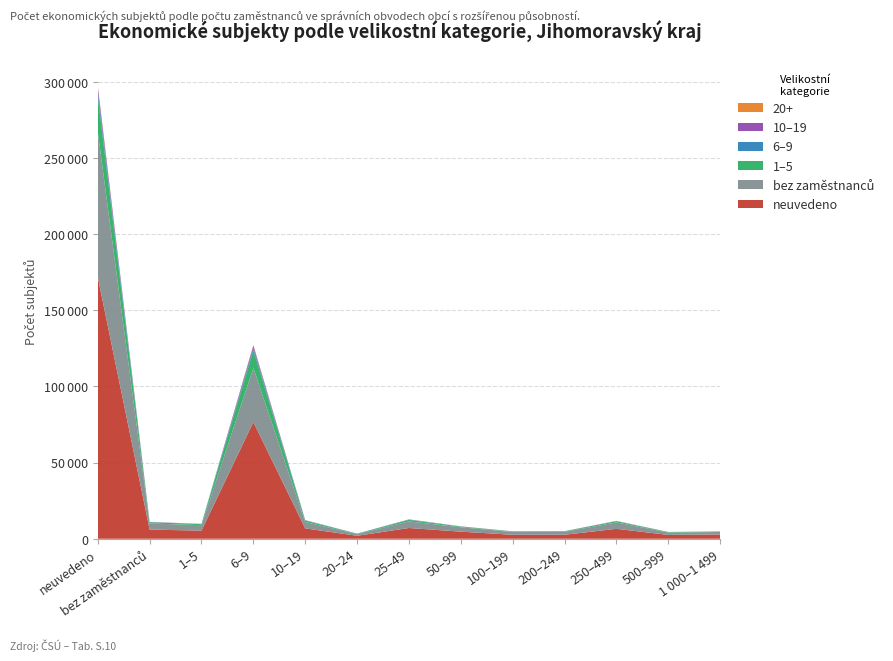

Reading left to right, extract all data points from this chart.

neuvedeno: 171723	6028	5328	76603	6812	1958	7064	4669	2613	2622	6515	2535	2804
bez zaměstnanců: 95433	4008	3609	35525	4132	1152	4322	2853	1839	1900	4216	1535	1646
1–5: 23057	803	650	11555	994	204	1046	433	328	370	761	296	266
6–9: 3398	116	89	1637	128	44	135	85	45	45	118	47	52
10–19: 3077	104	80	1504	147	23	134	91	41	41	99	39	41
20+: 715	25	23	326	33	7	28	20	13	17	29	11	6